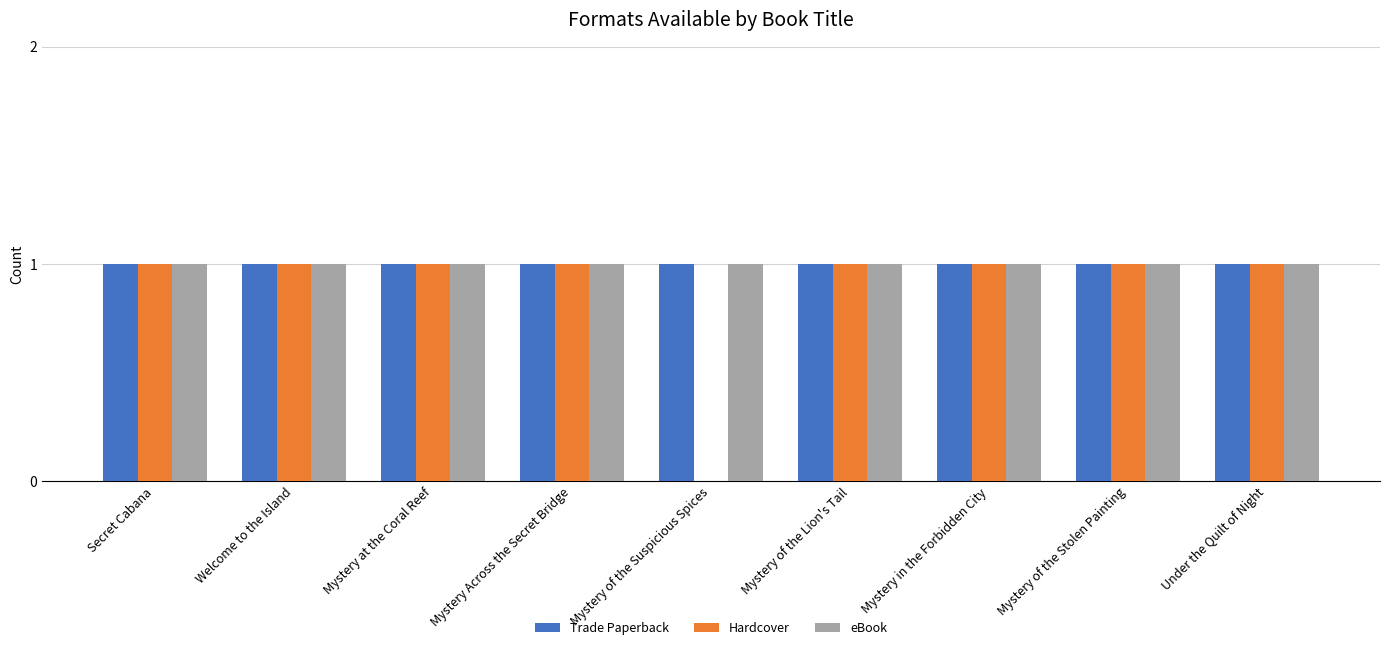

The value of eBook at Mystery of the Stolen Painting is 2. True or false?

False